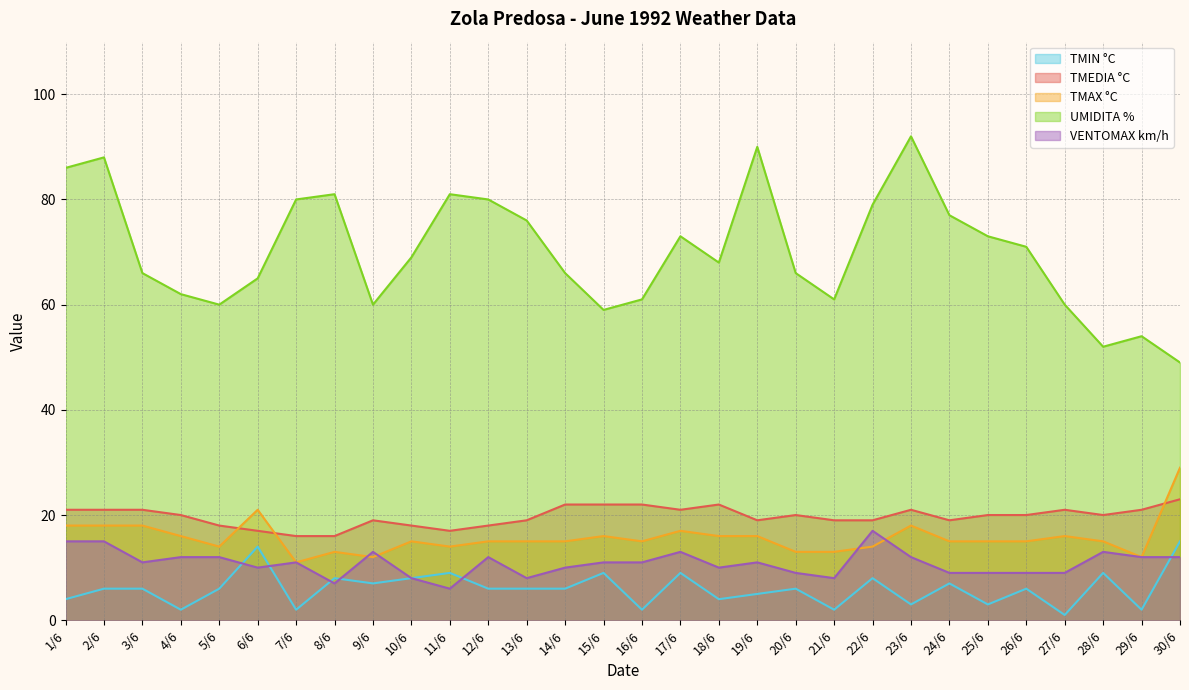

Which label corresponds to the largest value in the chart?

23/6